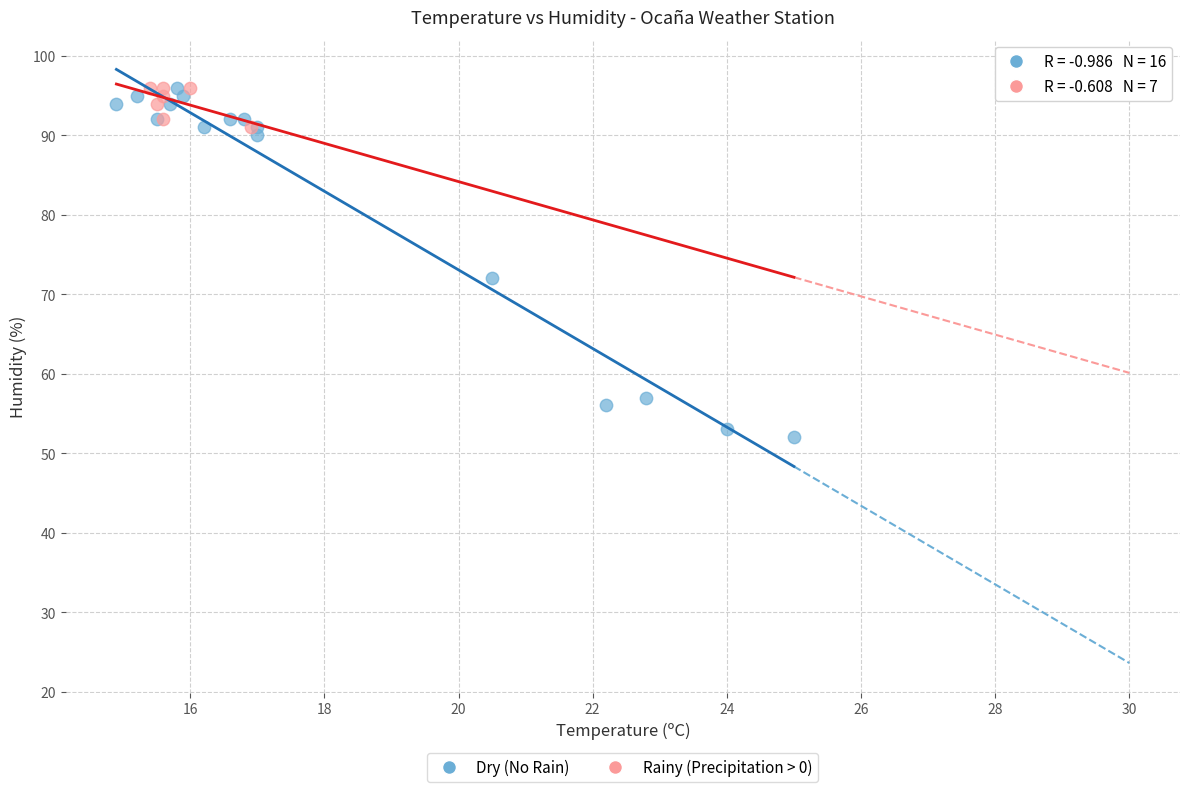

Which series has the largest Y range (max minus min)?

Dry (No Rain)